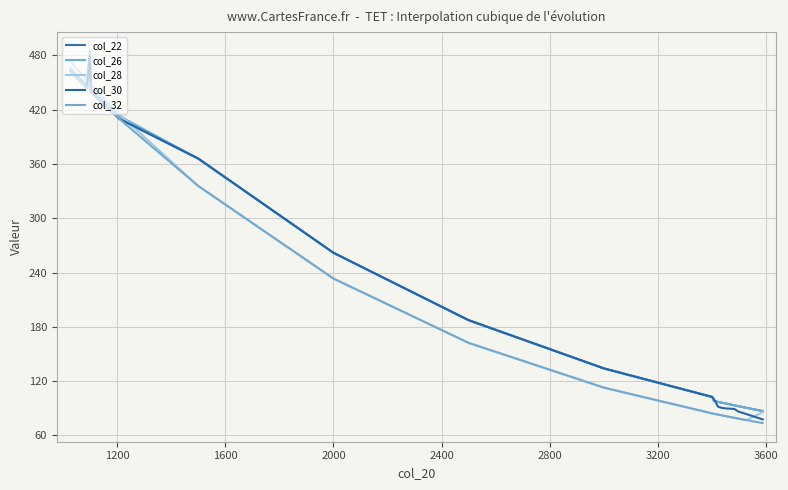

Count the number of categories in the chart.

24